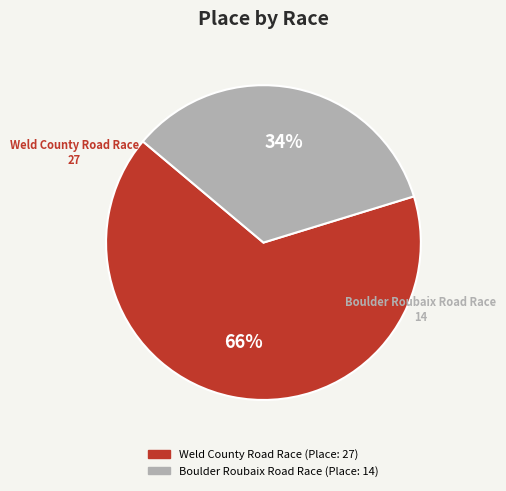

Is it true that Weld County Road Race is 66% of the pie?

True